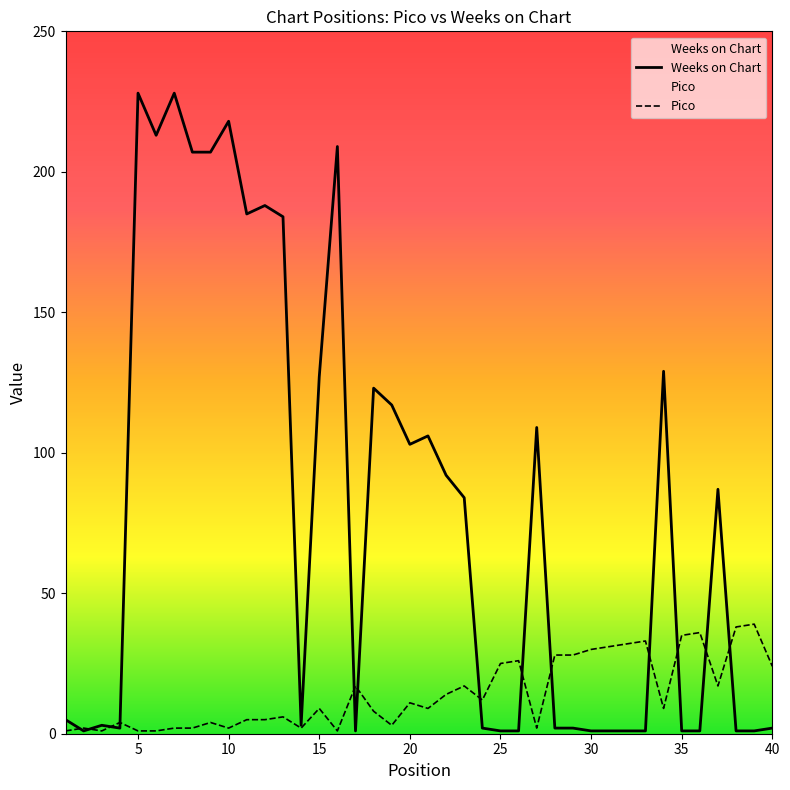

Is it true that Pico equals 15 at 33?

False